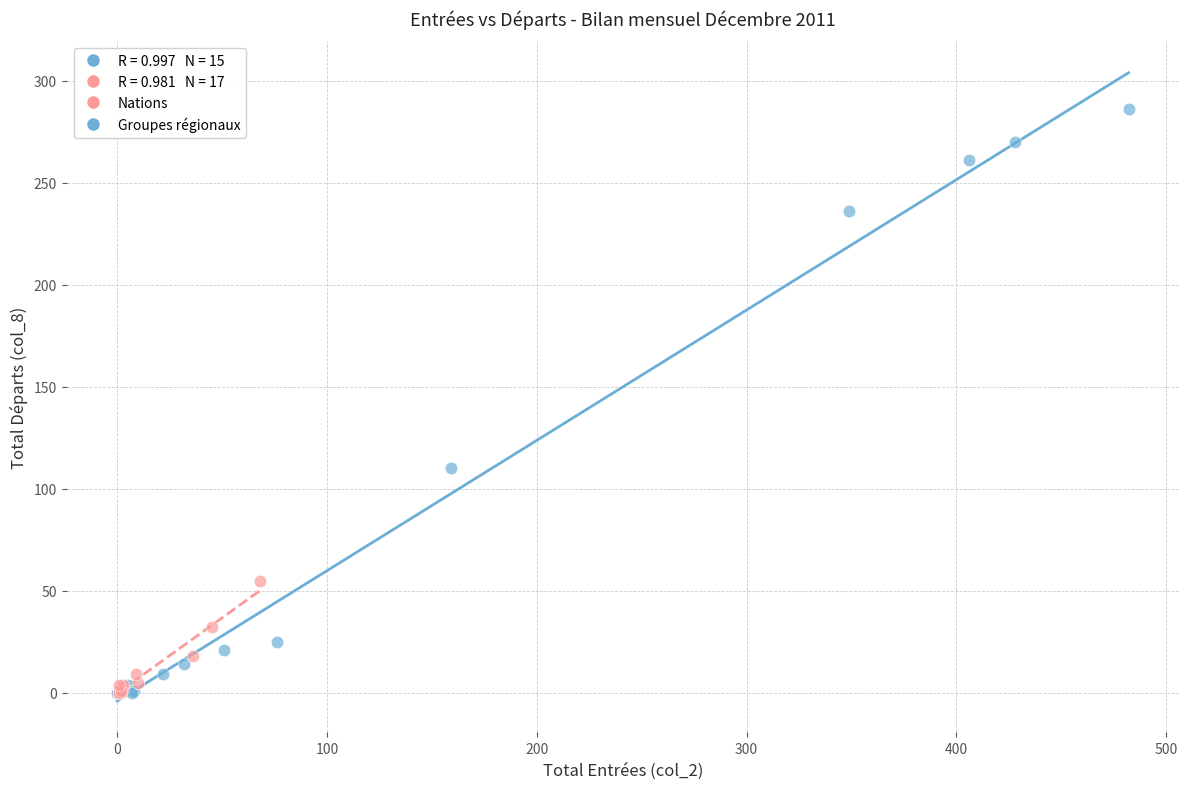

Which series has the largest Y range (max minus min)?

Groupes régionaux